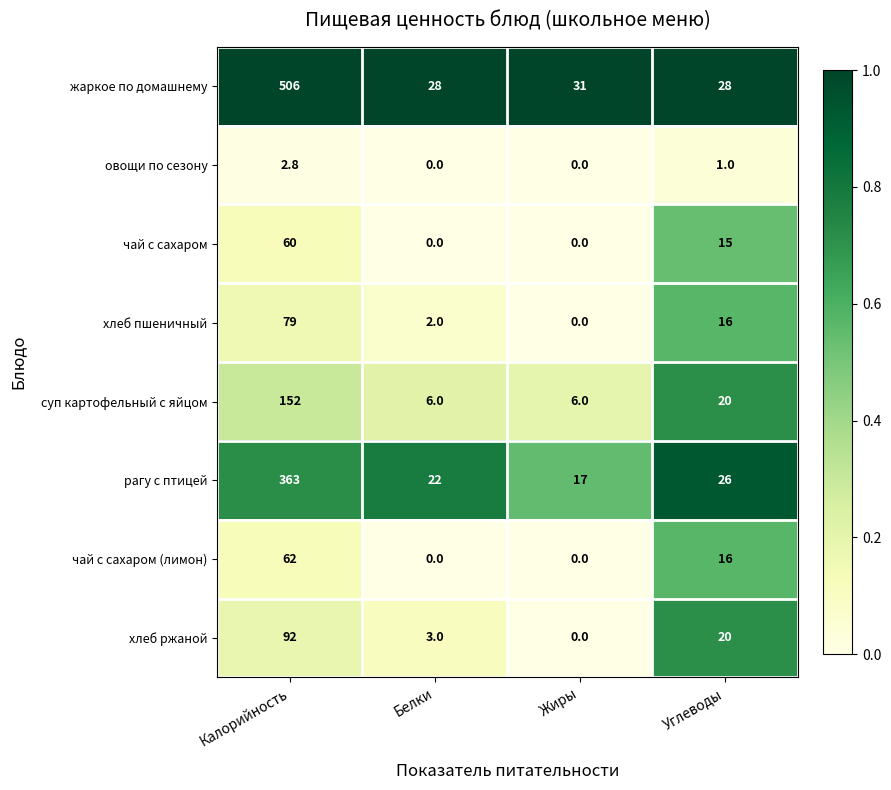

At which category does the chart reach its peak across all series?

Калорийность